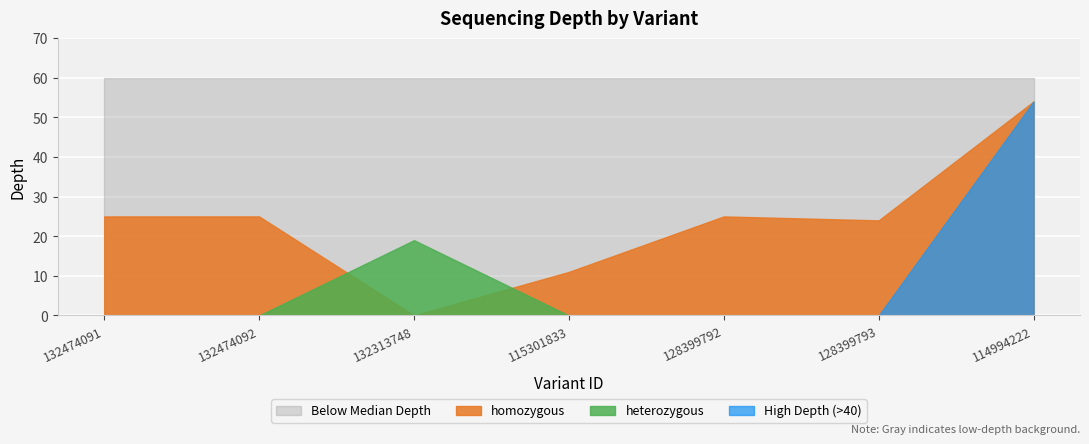

What is the greatest value displayed?

60